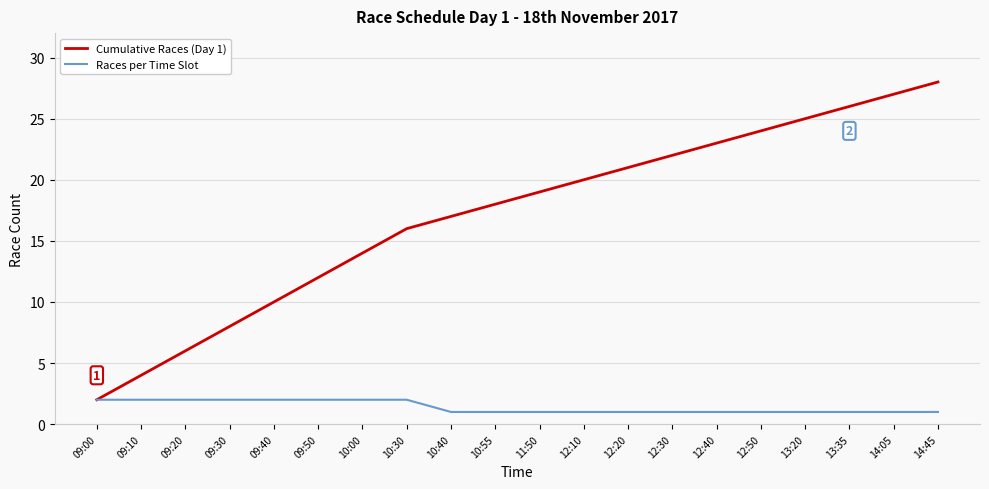

What is the difference between the Cumulative Races (Day 1) values at 12:30 and 12:10?

2